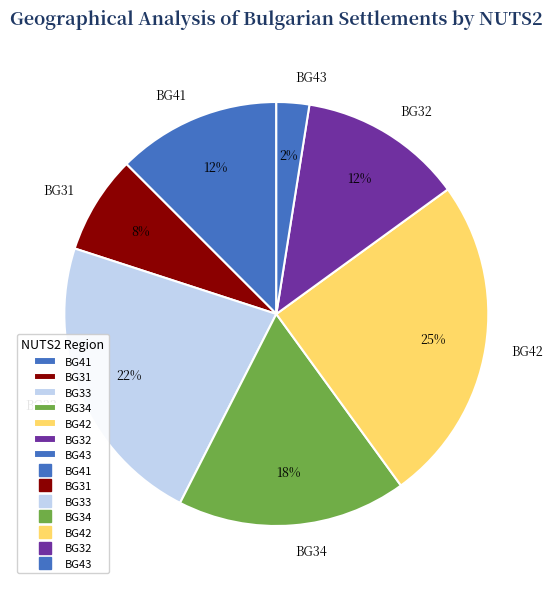

Combined, do BG42 and BG31 account for over 50%?

No